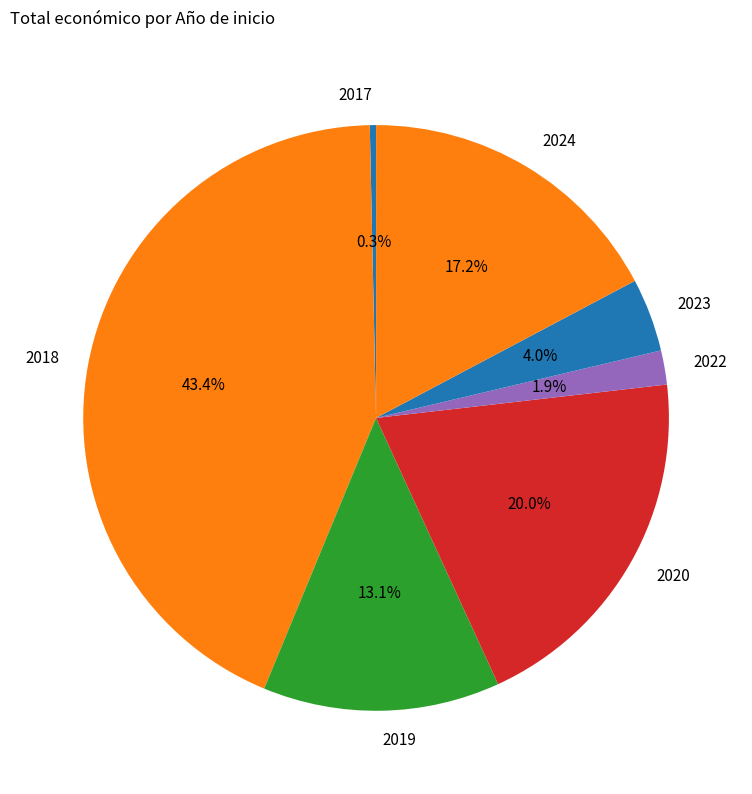

Combined, what portion of the pie is 2024 and 2018?

60.7%